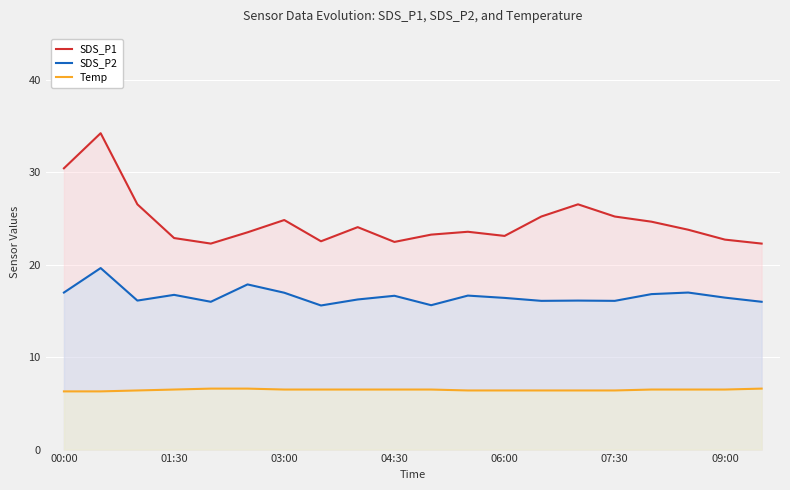

What is the spread (max minus min) of values at 8?

17.6